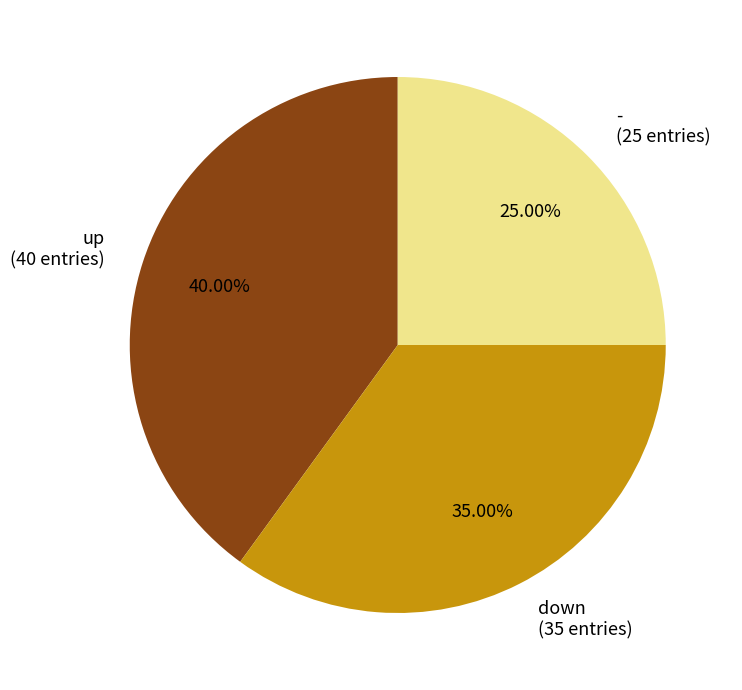

To the nearest percent, what is the combined percentage of up and -?

65%